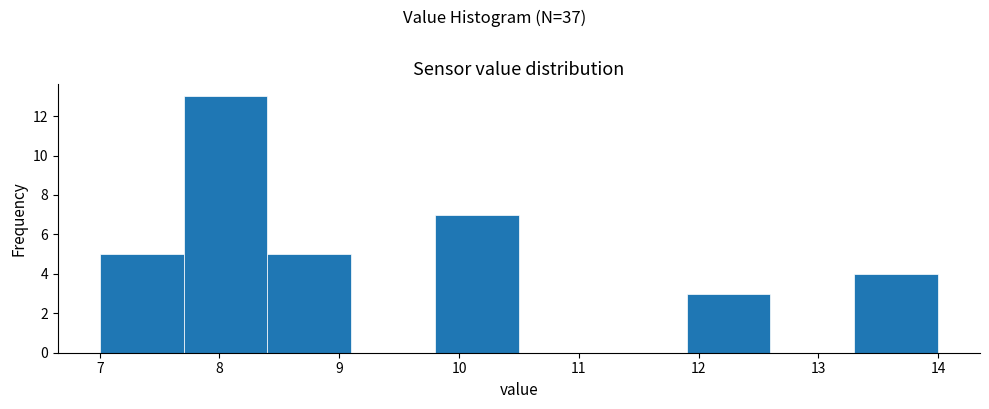

Which range on the x-axis has the tallest bar?

7.7 to 8.4